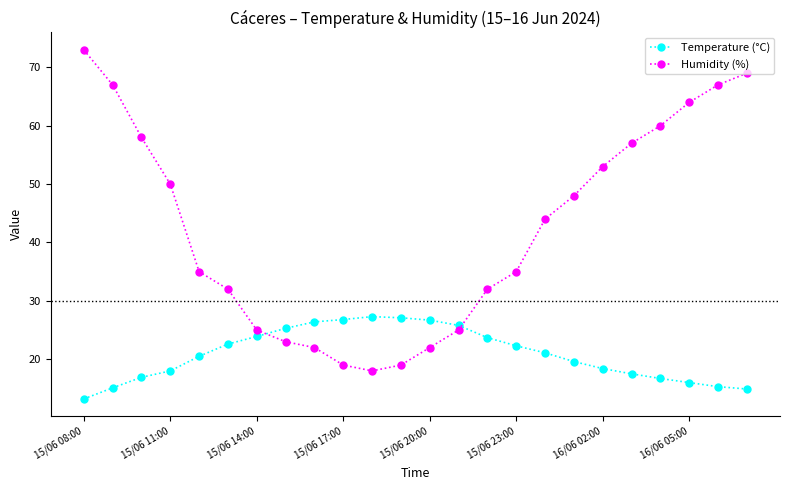

What is the average value of the Temperature (°C) series?

20.9